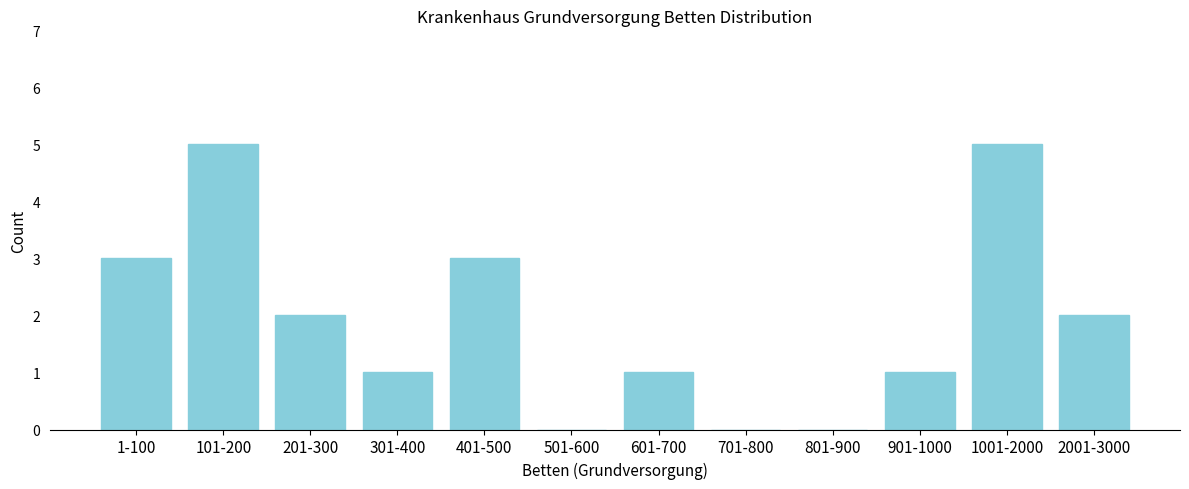

Reading left to right, what are all the values shown in this chart?

1-100=3	101-200=5	201-300=2	301-400=1	401-500=3	501-600=0	601-700=1	701-800=0	801-900=0	901-1000=1	1001-2000=5	2001-3000=2